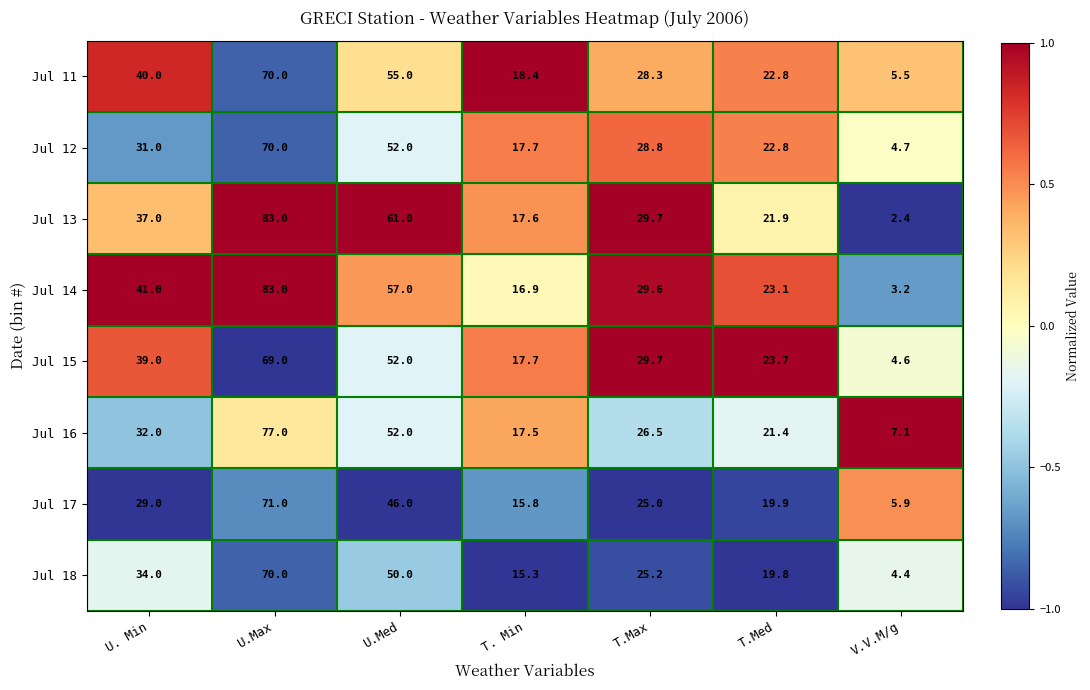

What value does the Jul 17 series have at T.Med?

19.9